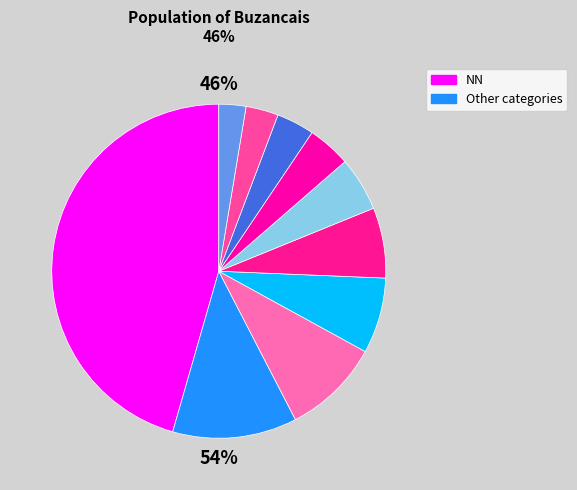

Is it true that 21 is 1% of the pie?

False